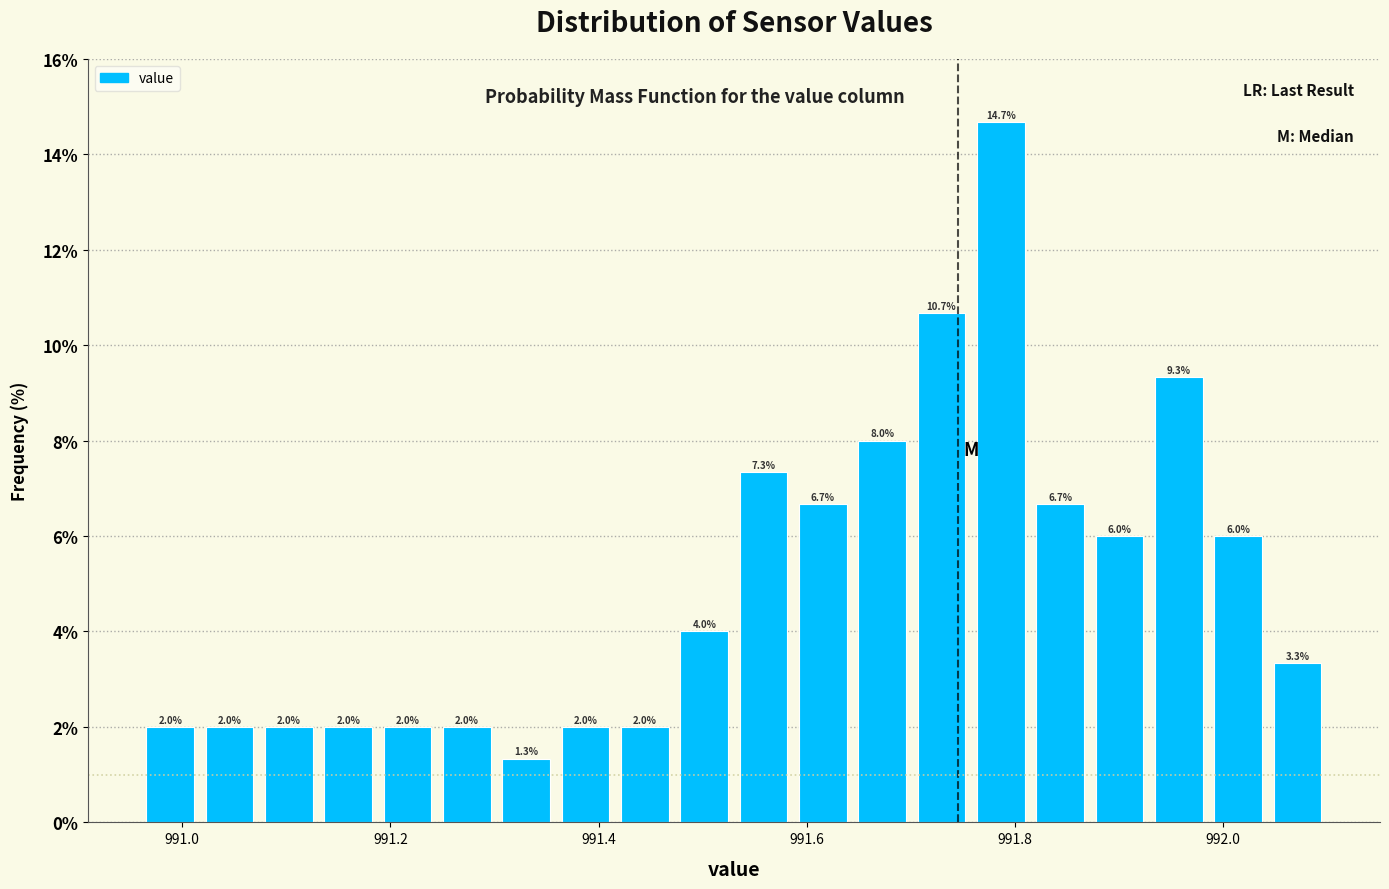

Around what value on the x-axis is the tallest bar? Give the approximate position of its centre, as read against the axis.

991.78